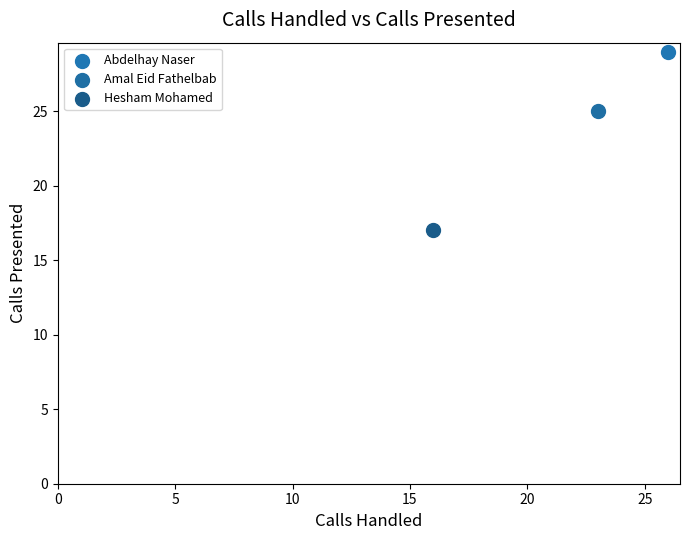

Which series reaches the minimum Y coordinate?

Hesham Mohamed